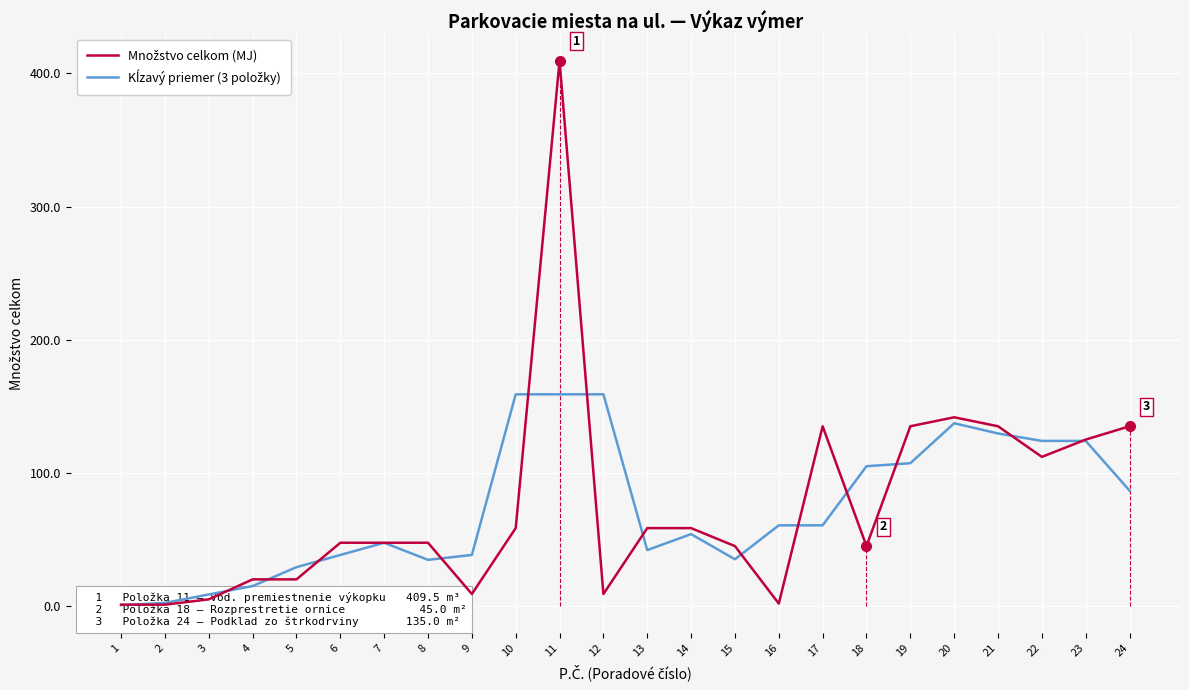

Which label corresponds to the smallest value in the chart?

1